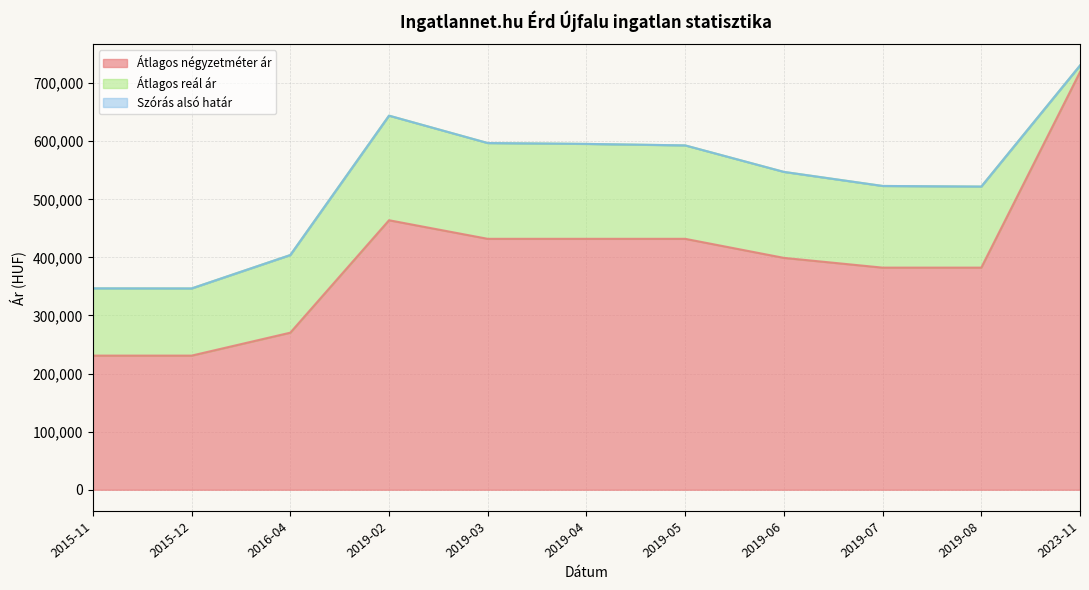

What is the approximate value of Szórás felső határ at 2019-04, to the nearest 10?

595410